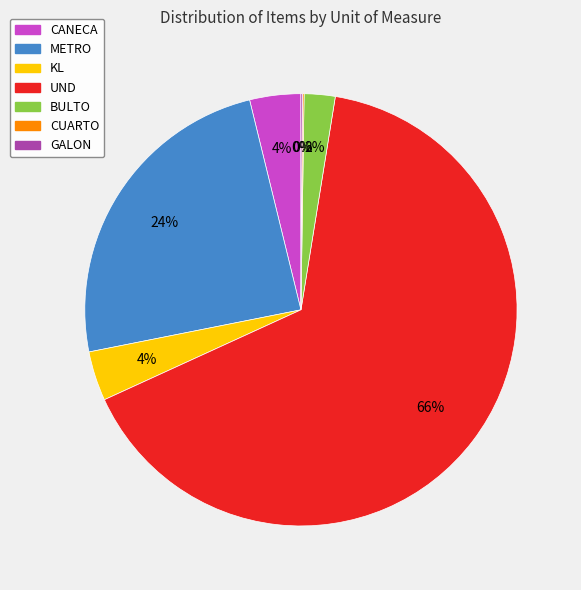

Is there a majority slice in this chart?

Yes